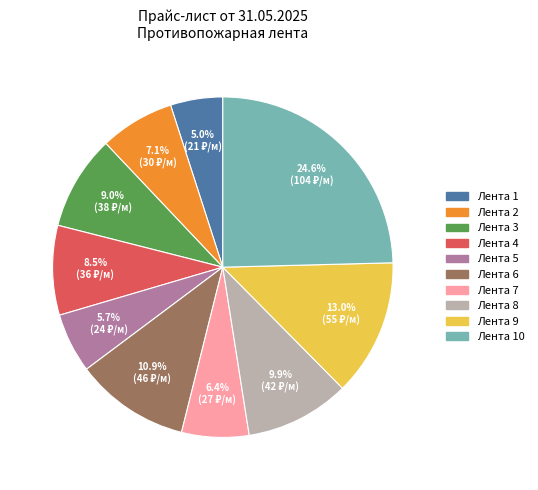

Is there a majority slice in this chart?

No